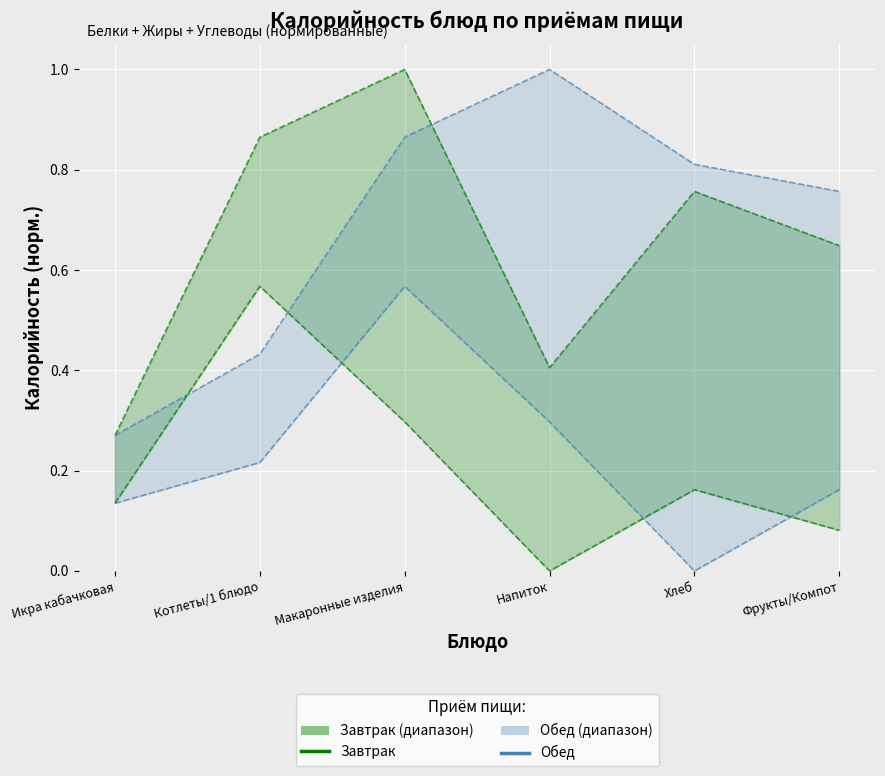

Rank the series by their maximum value, from lowest to highest.

Завтрак, Обед